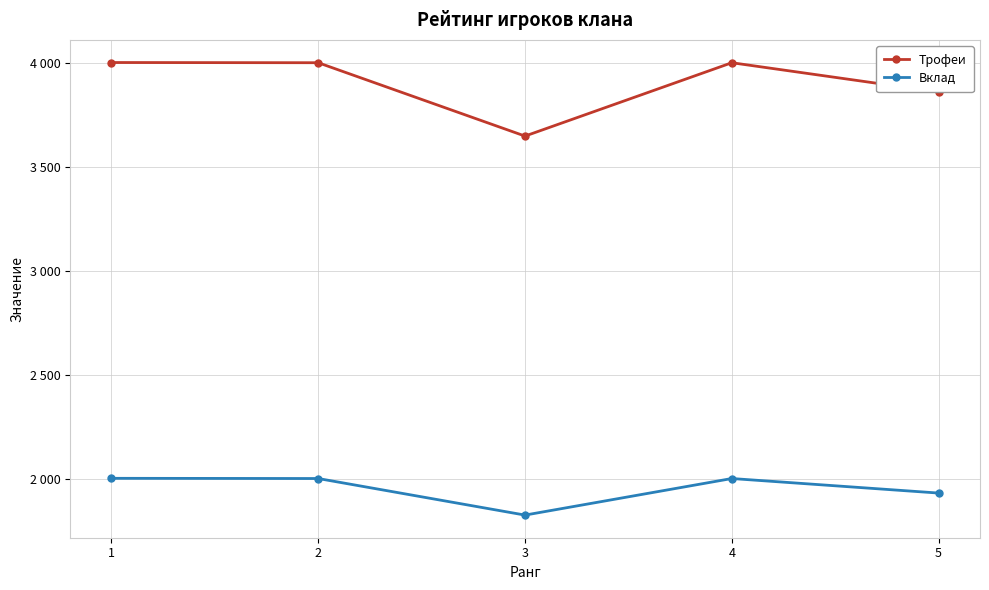

Where is the first local maximum for Трофеи?

4